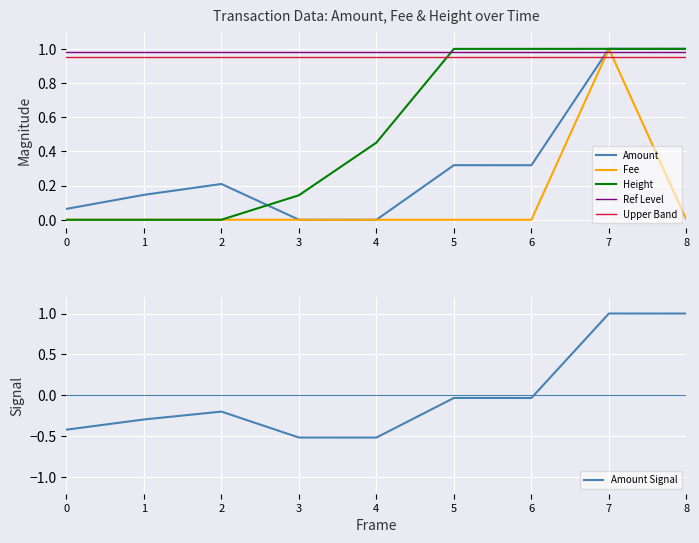

Reading right to left, extract all data points from this chart.

Amount: 8=1.0	7=1.0	6=0.3	5=0.3	4=0.0	3=0.0	2=0.2	1=0.1	0=0.1
Fee: 8=0.0	7=1.0	6=0.0	5=0.0	4=0.0	3=0.0	2=0.0	1=0.0	0=0.0
Height: 8=1.0	7=1.0	6=1.0	5=1.0	4=0.5	3=0.1	2=0.0	1=0.0	0=0.0
Ref Level: 8=1.0	7=1.0	6=1.0	5=1.0	4=1.0	3=1.0	2=1.0	1=1.0	0=1.0
Upper Band: 8=0.9	7=0.9	6=0.9	5=0.9	4=0.9	3=0.9	2=0.9	1=0.9	0=0.9
Amount Signal: 8=1.0	7=1.0	6=-0.0	5=-0.0	4=-0.5	3=-0.5	2=-0.2	1=-0.3	0=-0.4